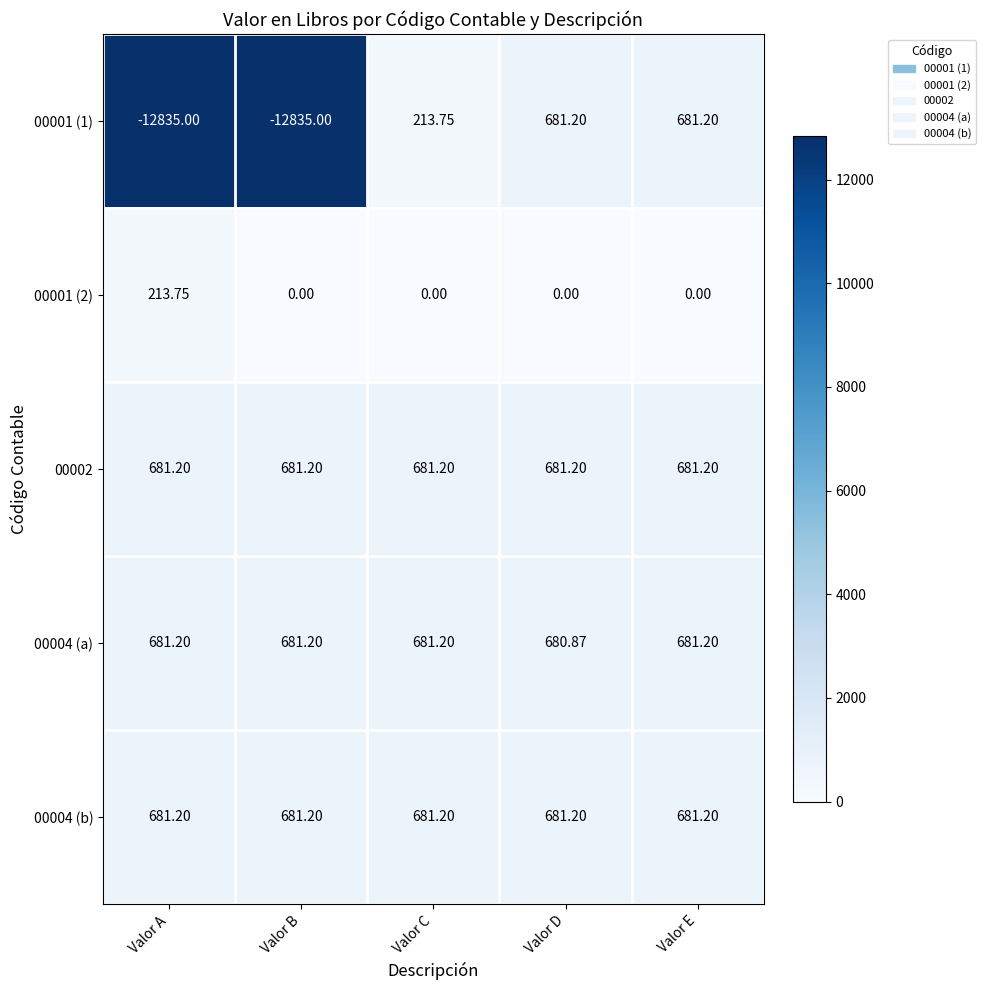

At which category is the sum across all series the highest?

Valor E